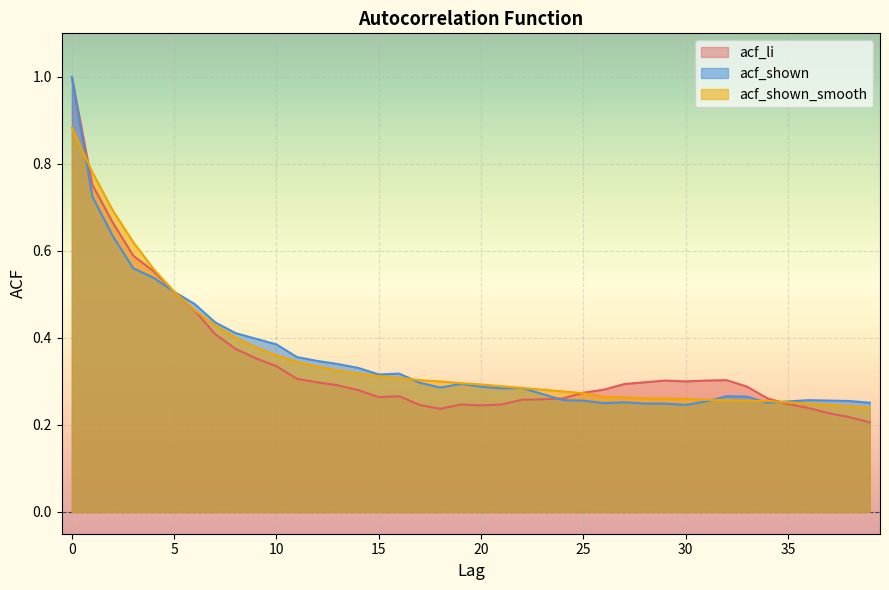

Which series has the widest spread of values?

acf_li